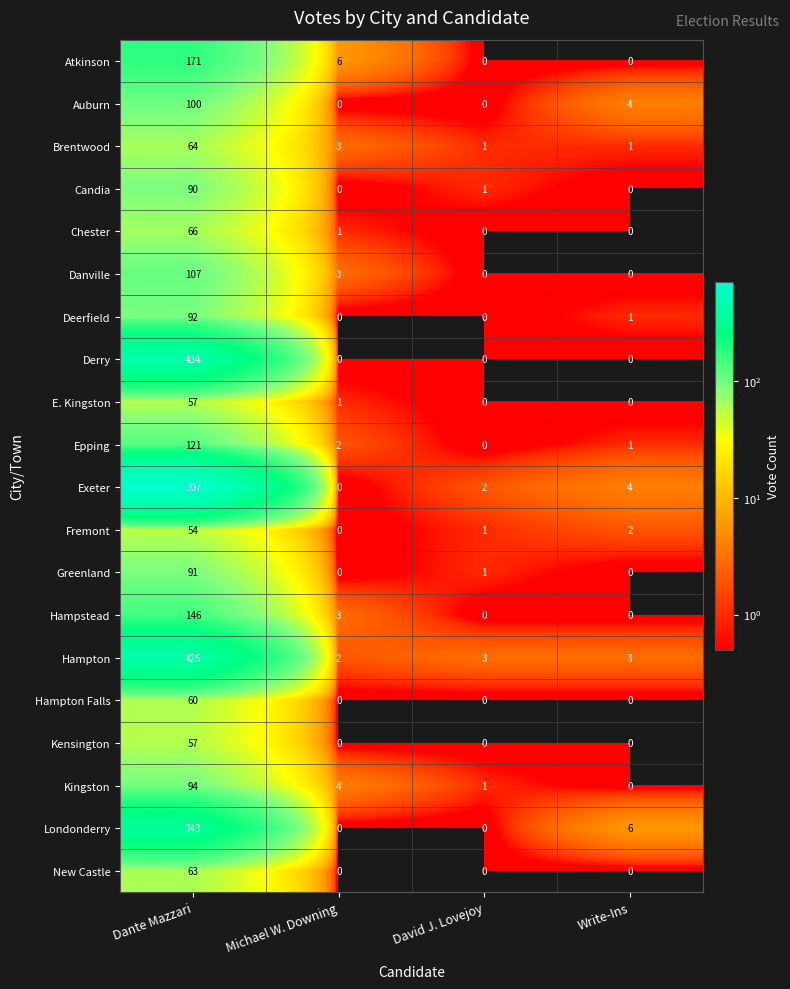

What is the sum of all Greenland values?

92